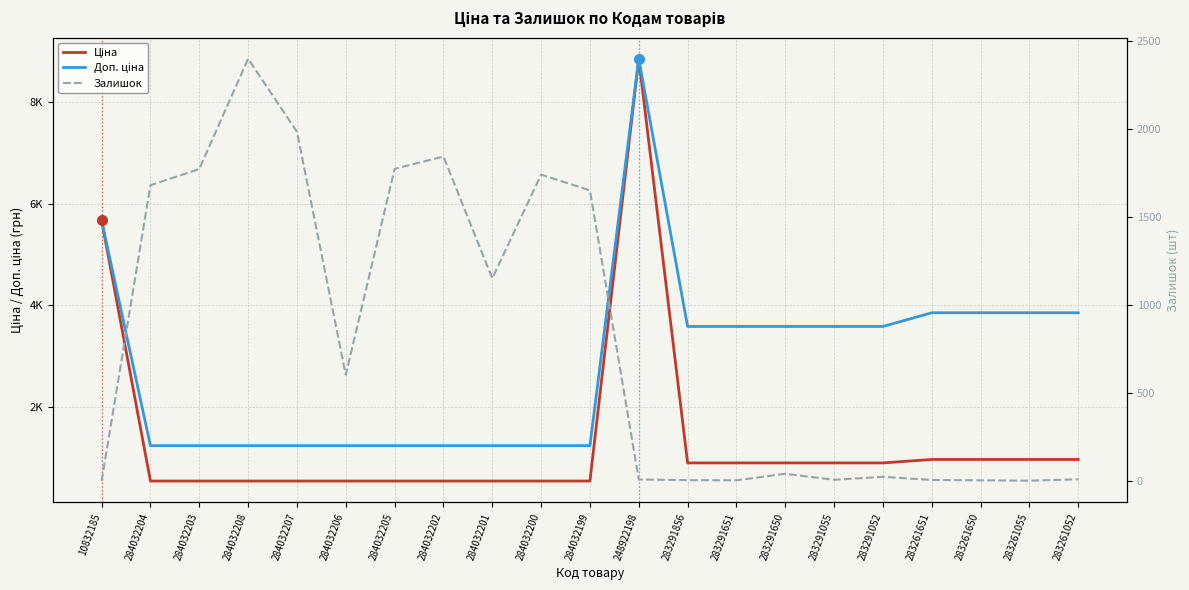

Rank the series by their maximum value, from lowest to highest.

Залишок, Ціна, Доп. ціна